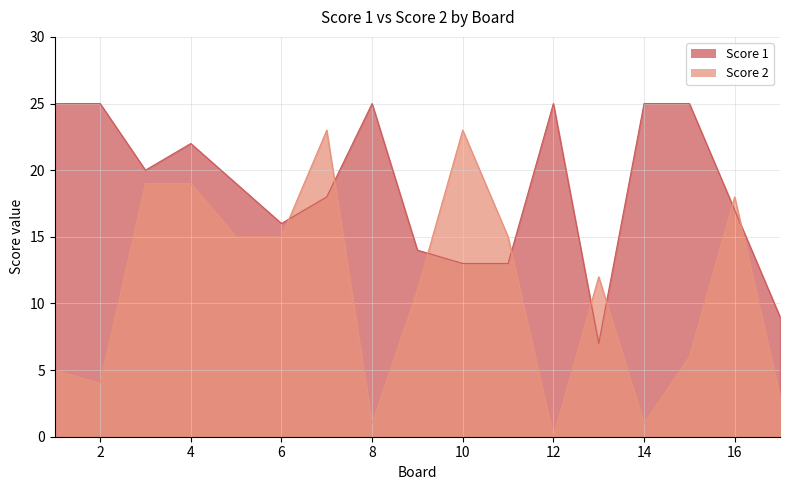

Between 4 and 5, which is larger?

4